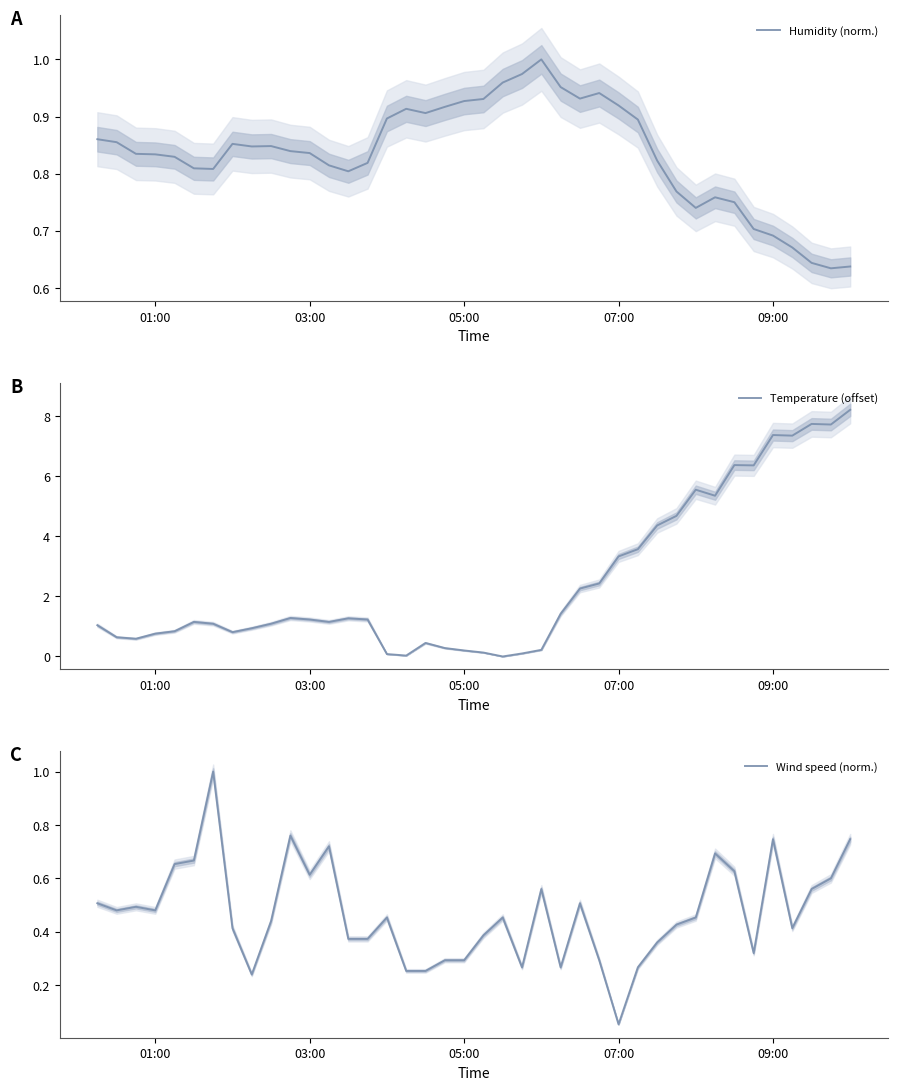

At which label is Wind speed (norm.) closest to 0?

07:00